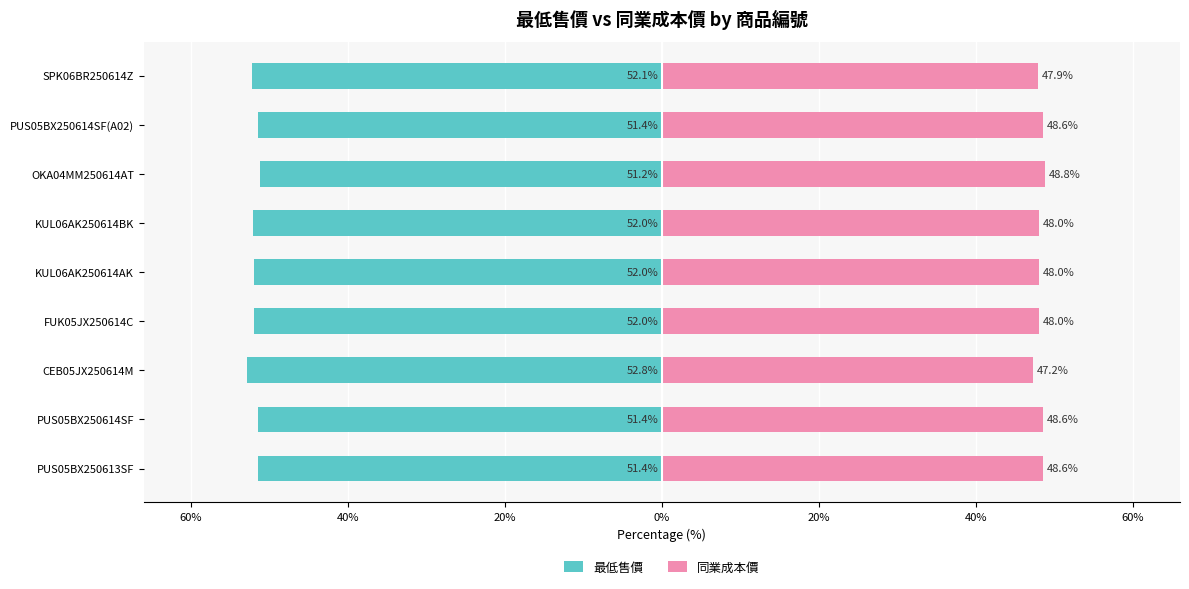

Between PUS05BX250613SF and SPK06BR250614Z, which series saw the biggest shift?

最低售價